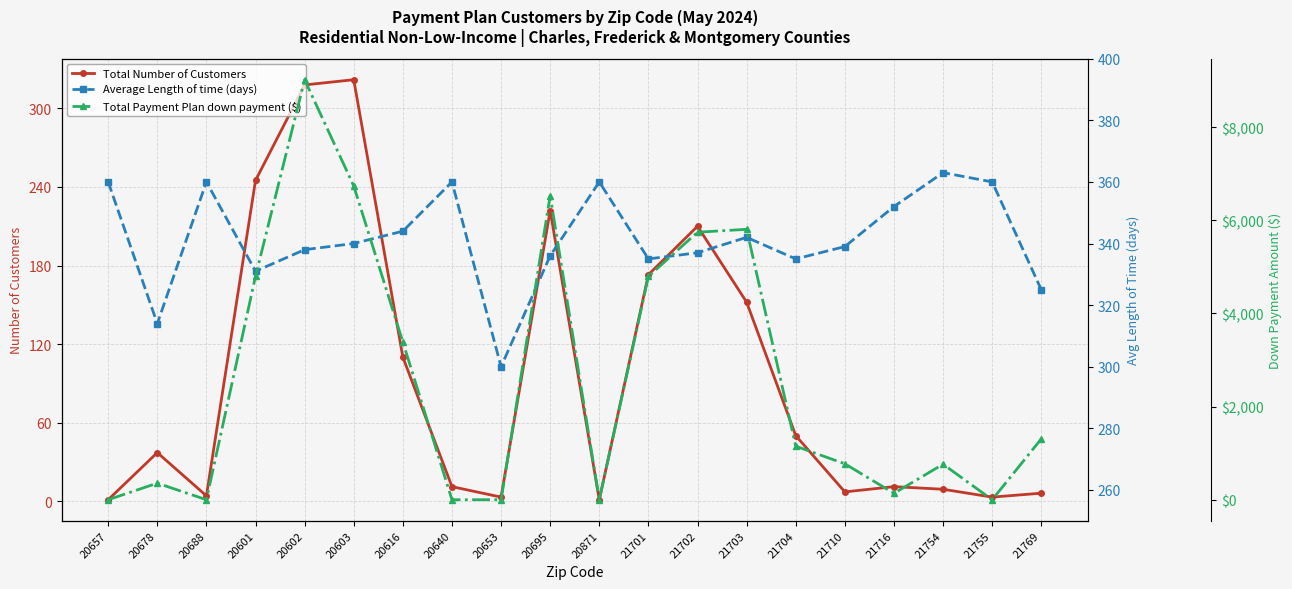

Reading left to right, list all the values displayed in this chart.

Total Number of Customers: 1.0	37.0	4.0	245.0	318.0	322.0	110.0	11.0	3.0	222.0	1.0	173.0	210.0	152.0	50.0	7.0	11.0	9.0	3.0	6.0
Average Length of time (days): 360.0	314.0	360.0	331.0	338.0	340.0	344.0	360.0	300.0	336.0	360.0	335.0	337.0	342.0	335.0	339.0	352.0	363.0	360.0	325.0
Total Payment Plan down payment ($): 0.0	355.7	0.0	4798.7	9018.5	6737.3	3388.0	0.0	0.0	6527.5	0.0	4794.5	5743.9	5806.2	1149.2	772.0	137.7	762.2	0.0	1306.5